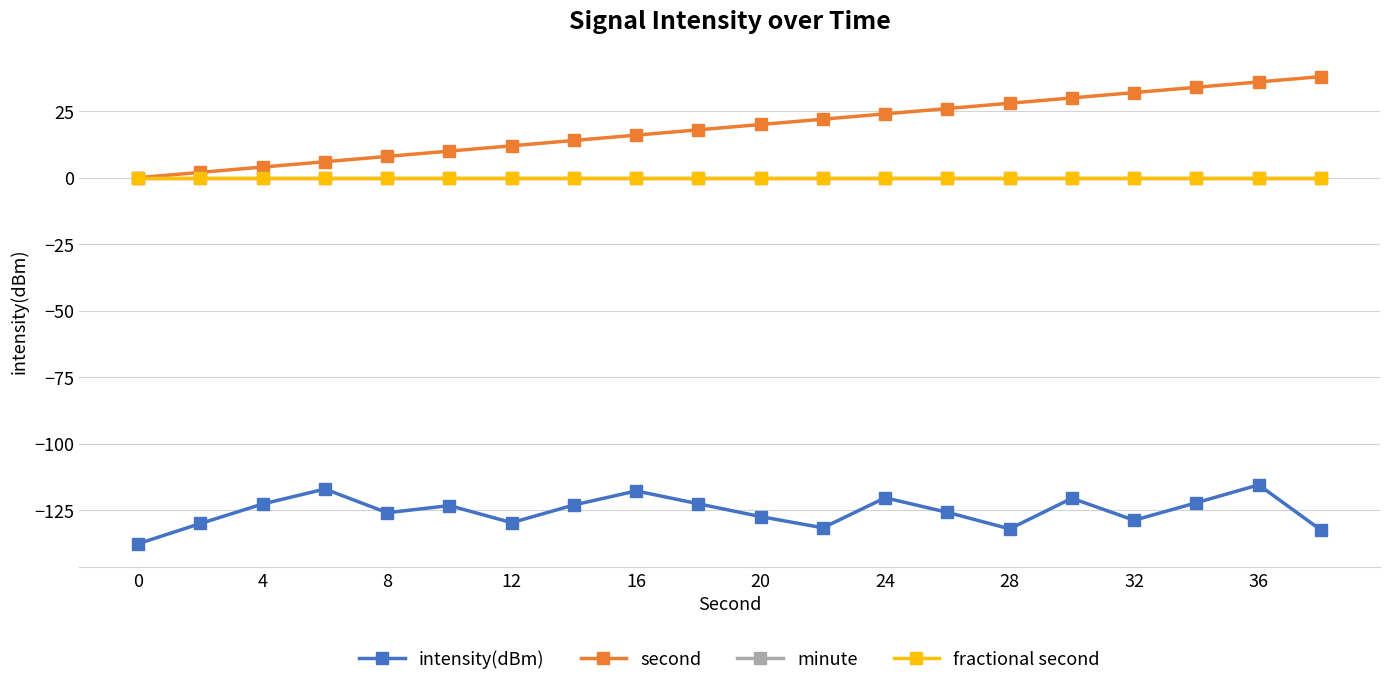

Is this an area chart (filled region under the line)?

No